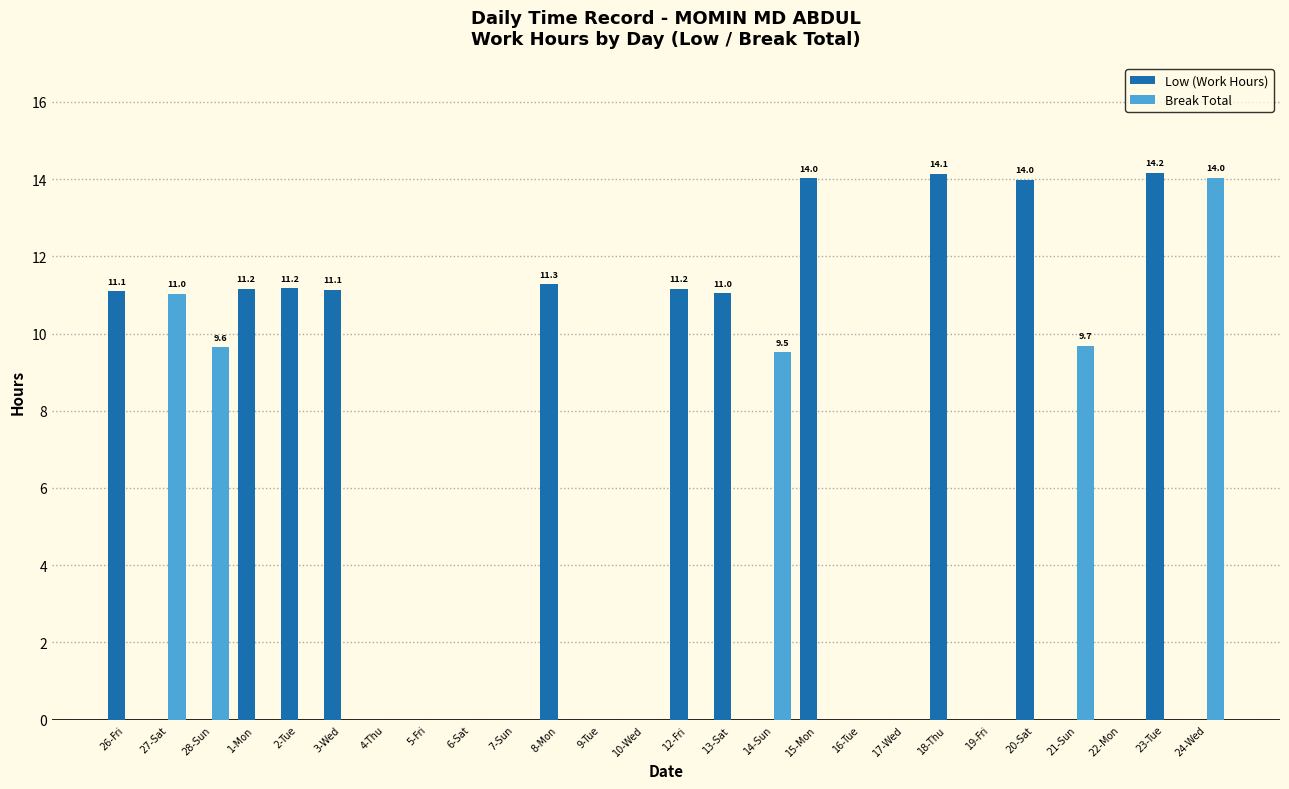

What is the maximum value shown in the chart?

14.2